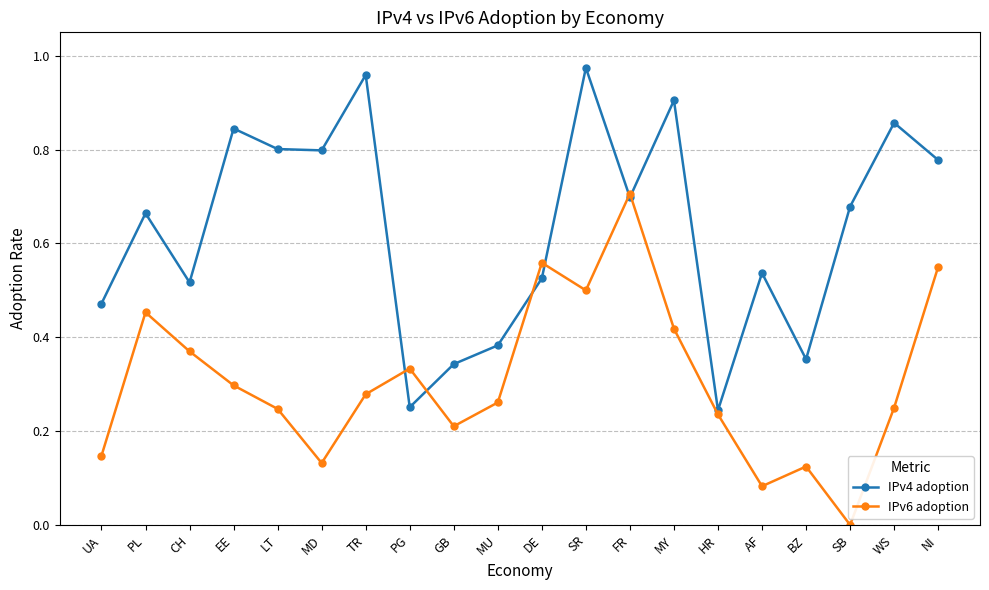

At which label does IPv6 adoption reach its peak?

FR